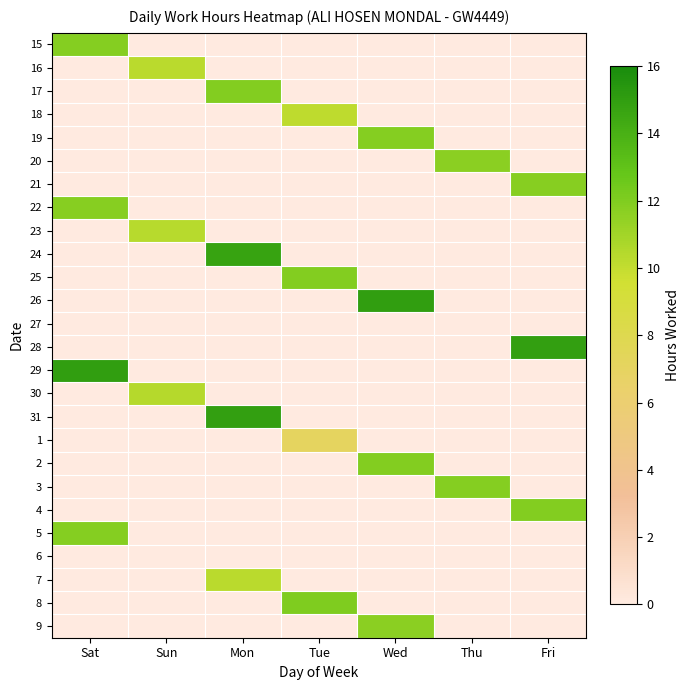

At which category is the sum across all series the highest?

Mon